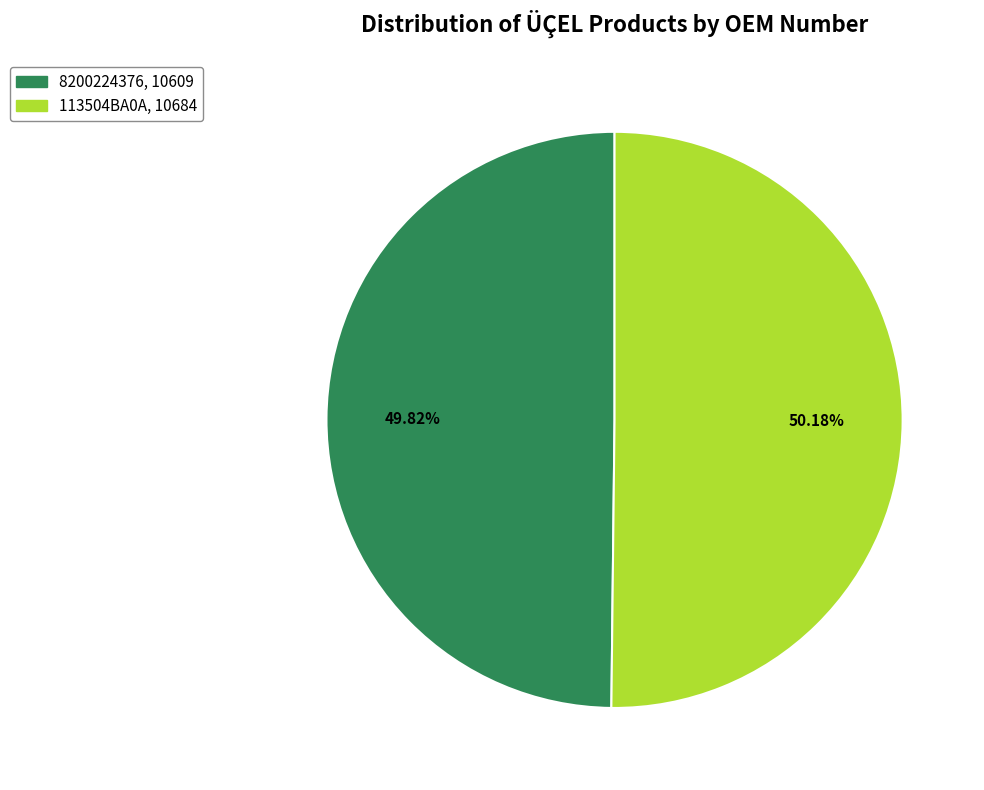

True or false: 8200224376 accounts for 58% of the total.

False